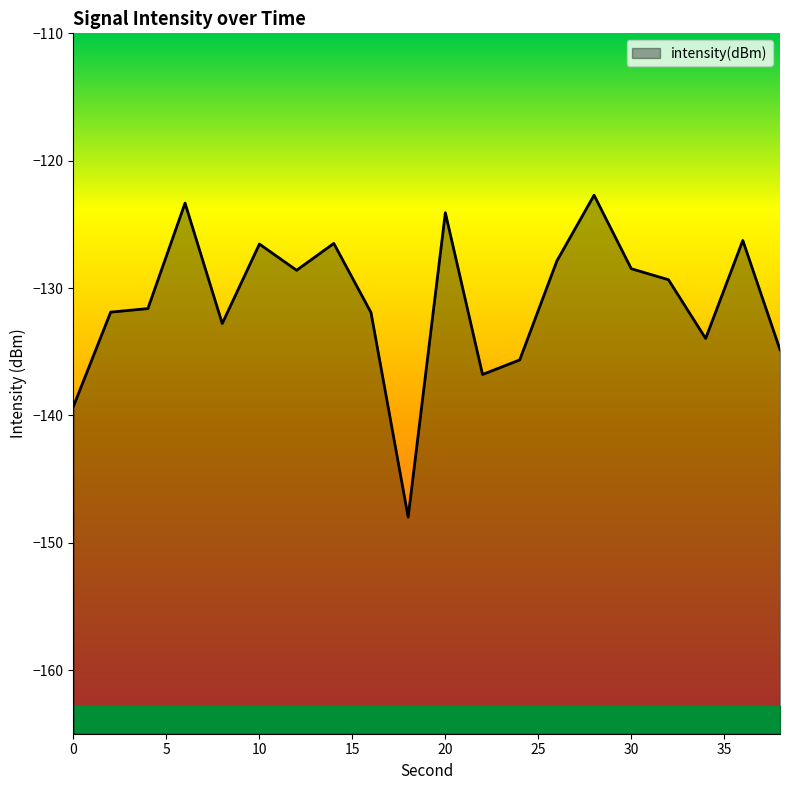

What is the value of the 10th point from the left?

-148.0